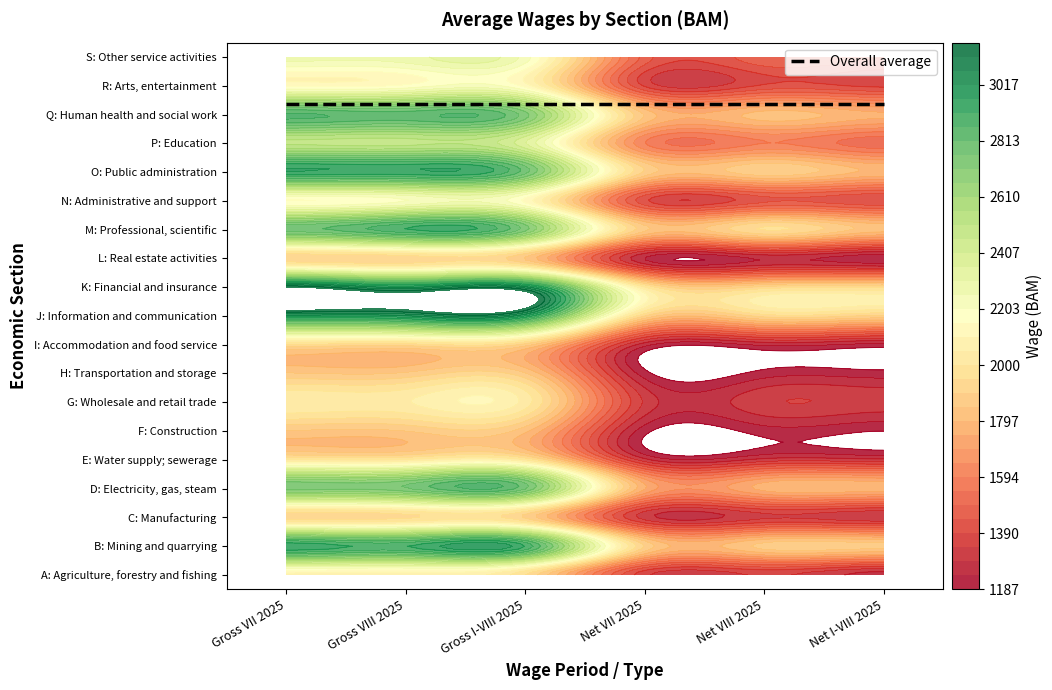

How many data points does each series have?

6